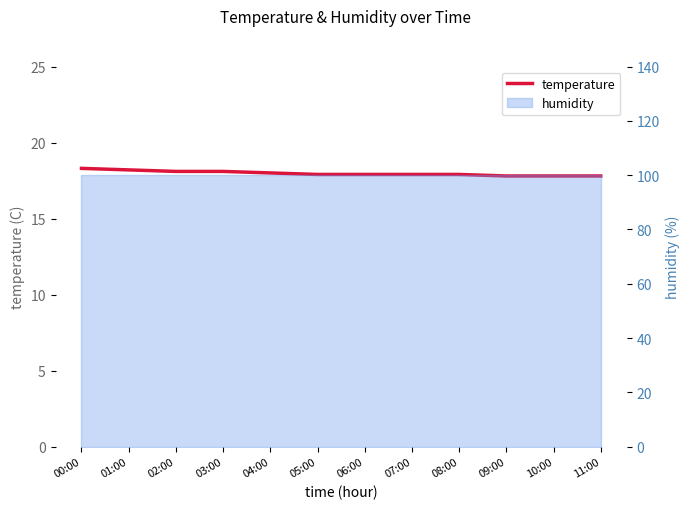

What is the maximum value shown in the chart?

18.3